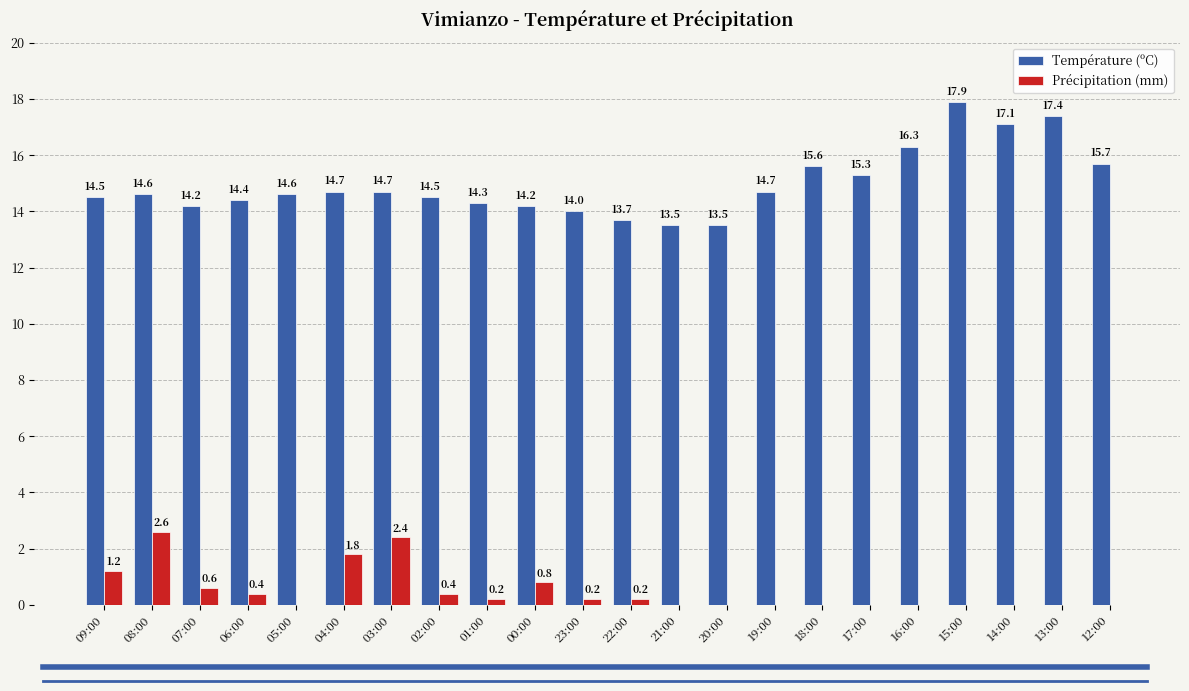

Which series changed the most between 16:00 and 15:00?

Température (ºC)